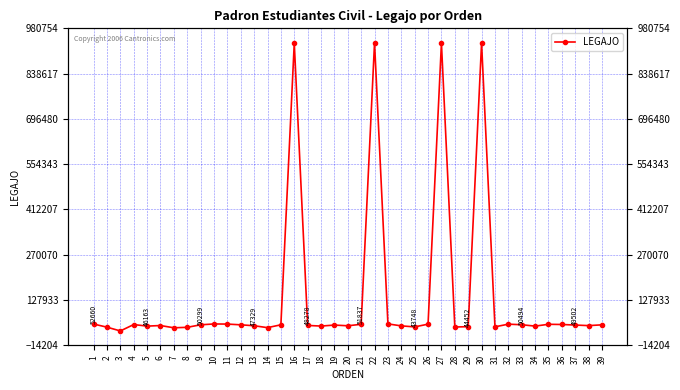

Between 38 and 31, which is larger?

38